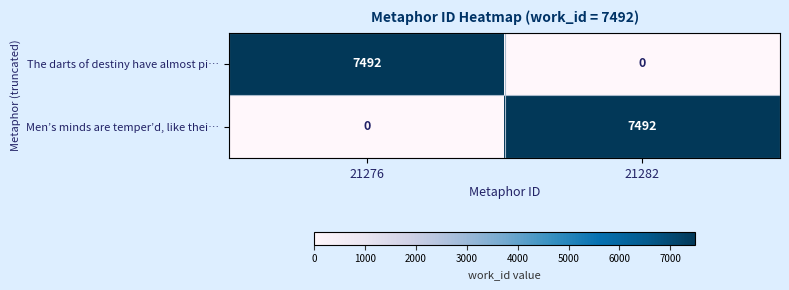

What is the sum of the Men’s minds are temper’d, like thei… values at 21276 and 21282?

7492